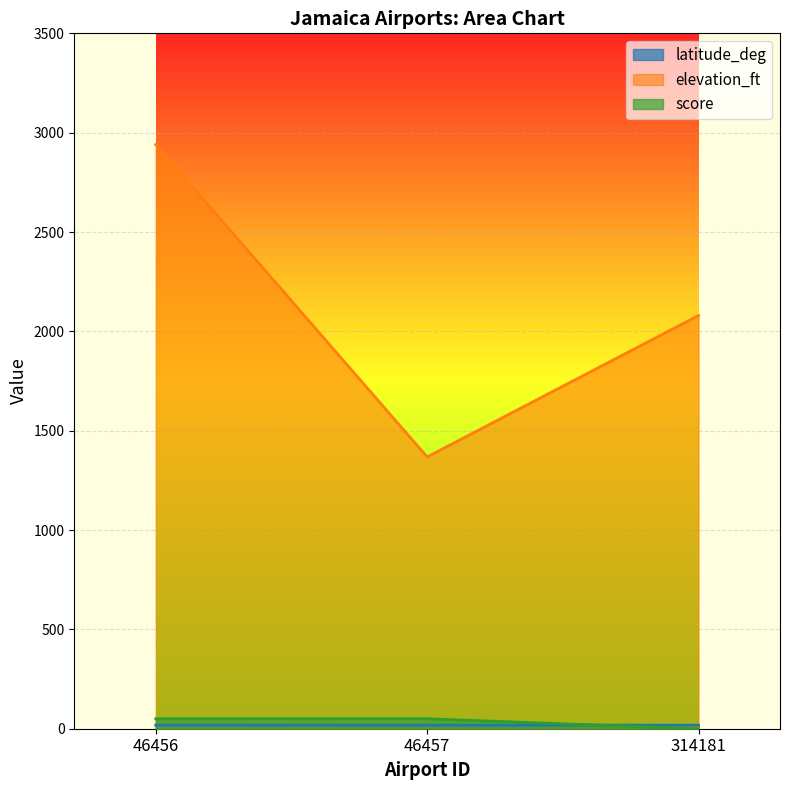

How many lines are shown in the chart?

3